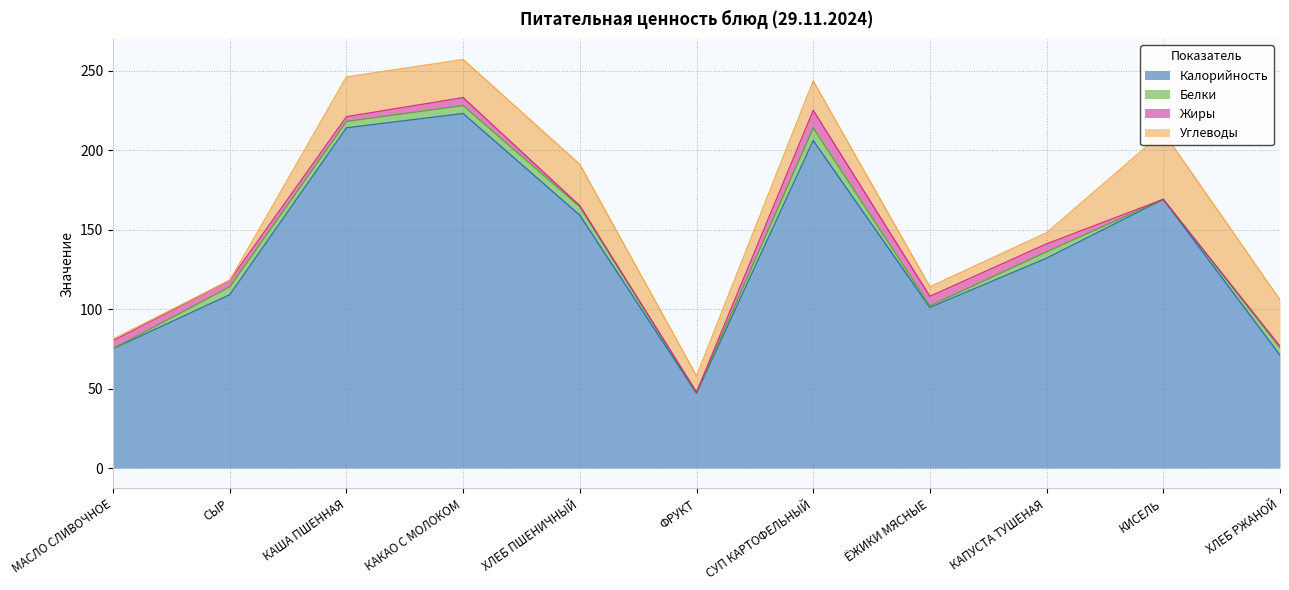

Where does the Углеводы series first go above 18?

КАША ПШЕННАЯ